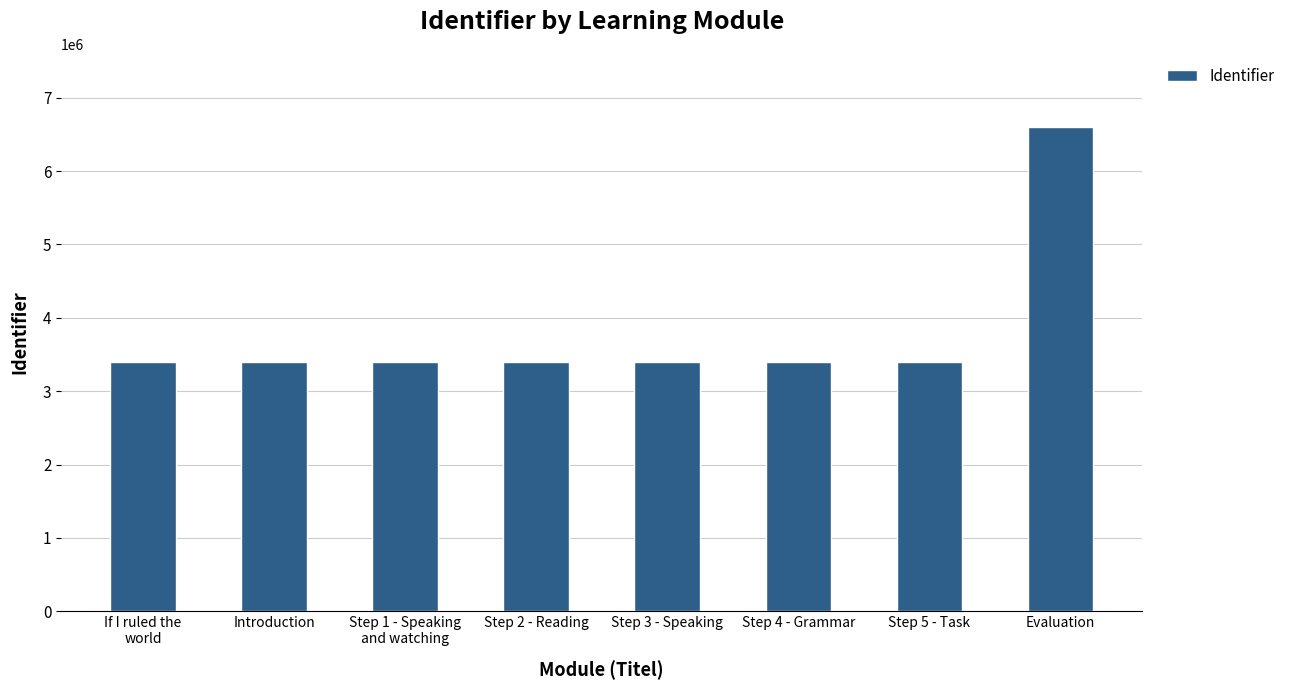

What is the average value?

3798791